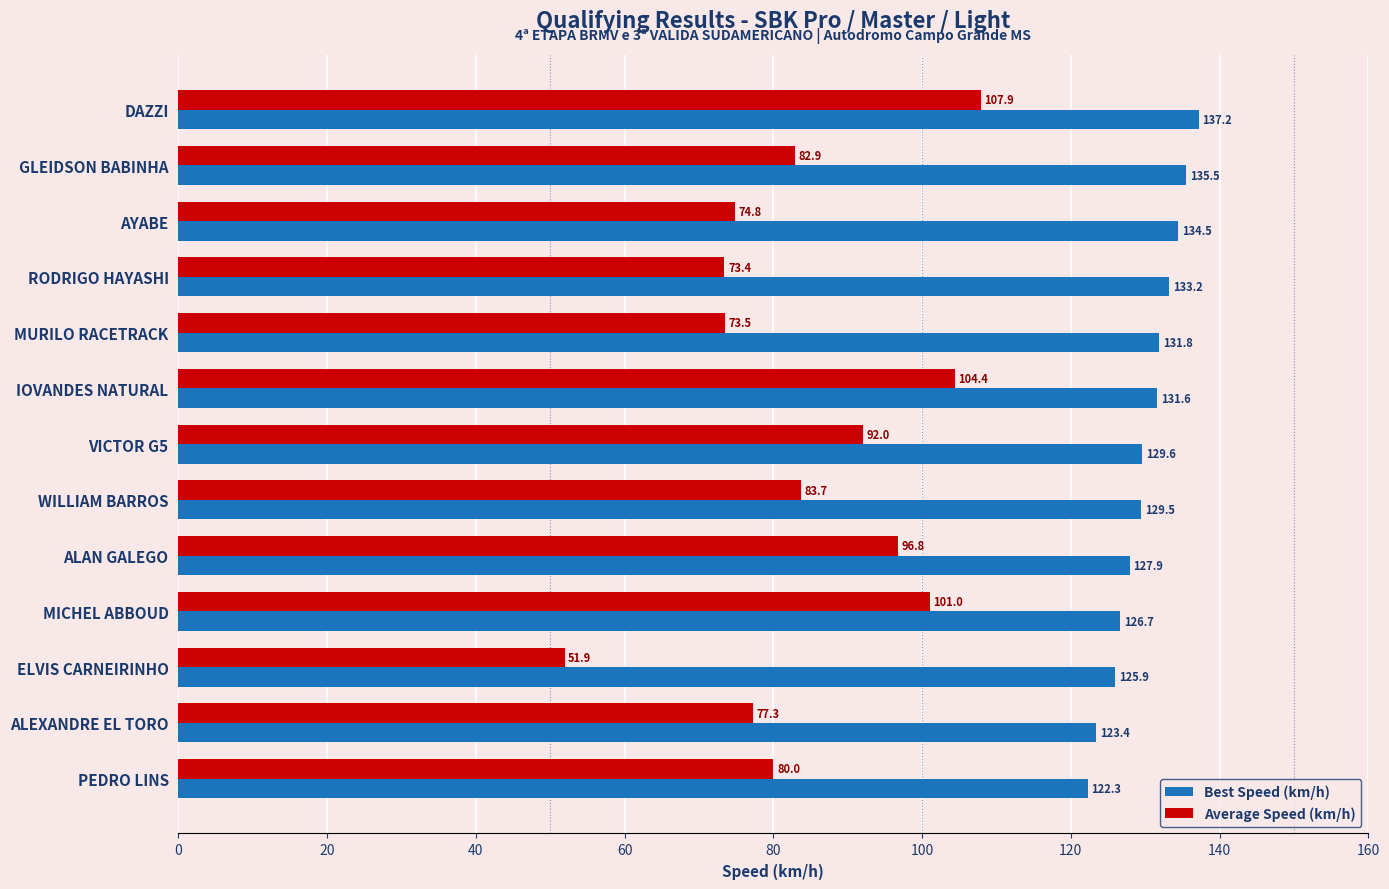

The Best Speed (km/h) series shows 193.3 at WILLIAM BARROS. True or false?

False